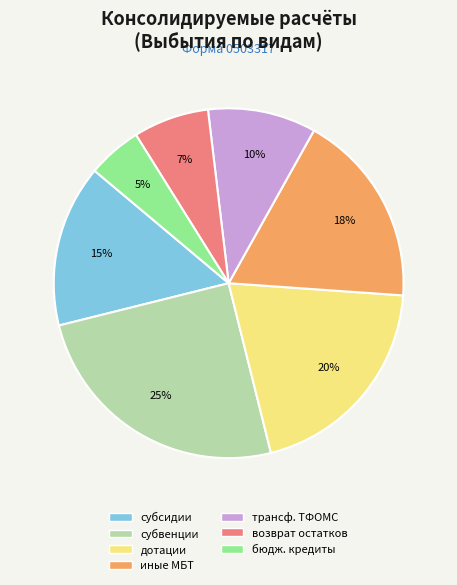

Does any single category account for the majority?

No